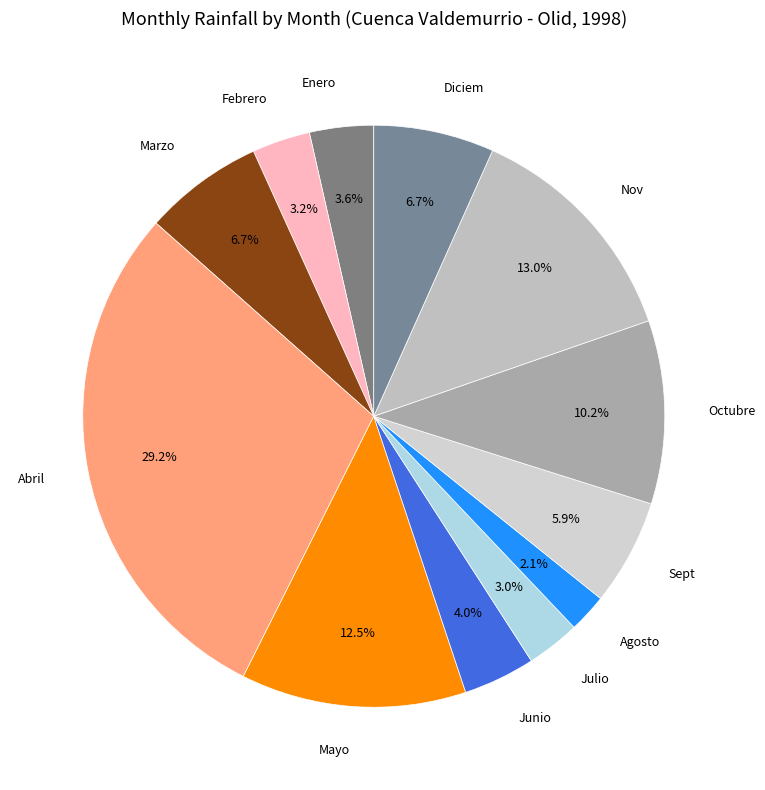

Which slice is the largest?

Abril